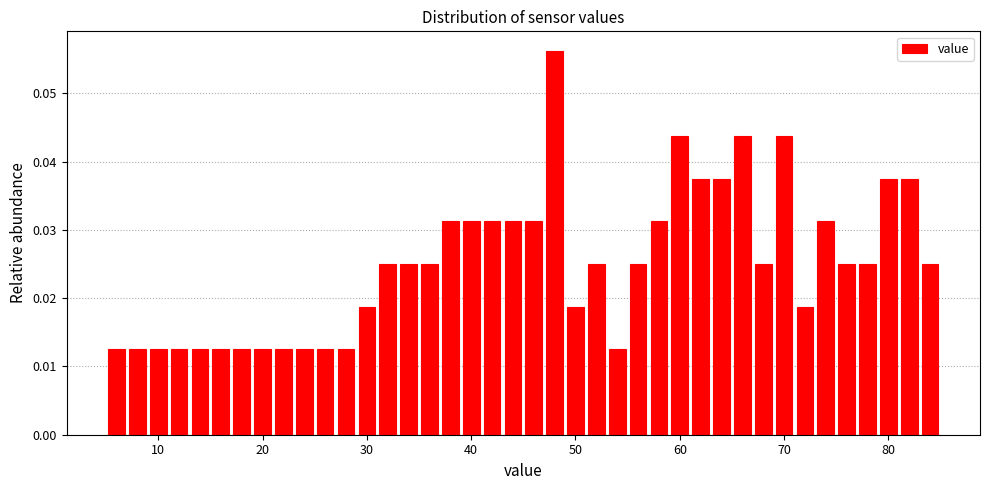

Read against the x-axis, roughly where is the centre of the tallest bar?

48